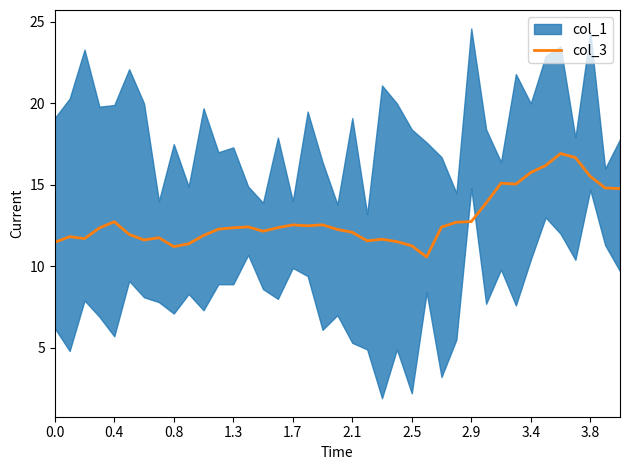

What is the highest value of the col_3 series?

16.9